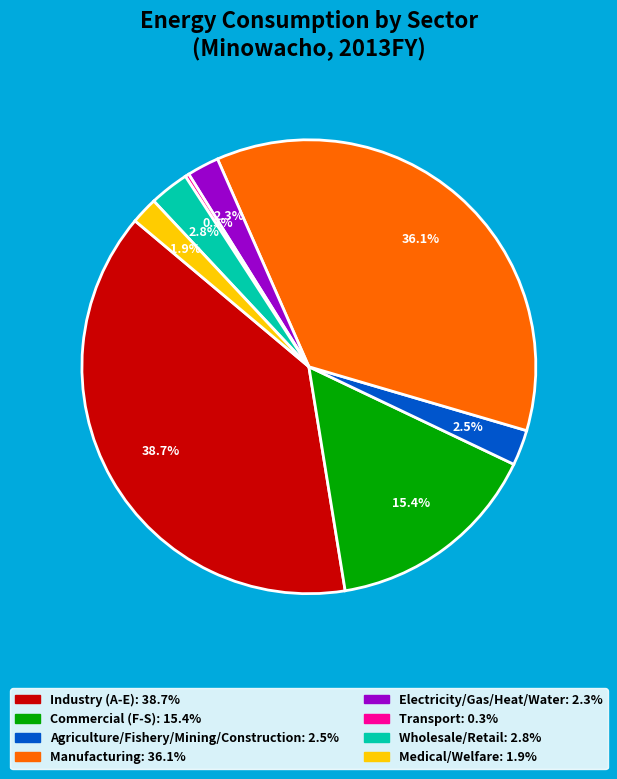

To the nearest percent, what is the difference between the Transport and Electricity/Gas/Heat/Water slice percentages?

2%